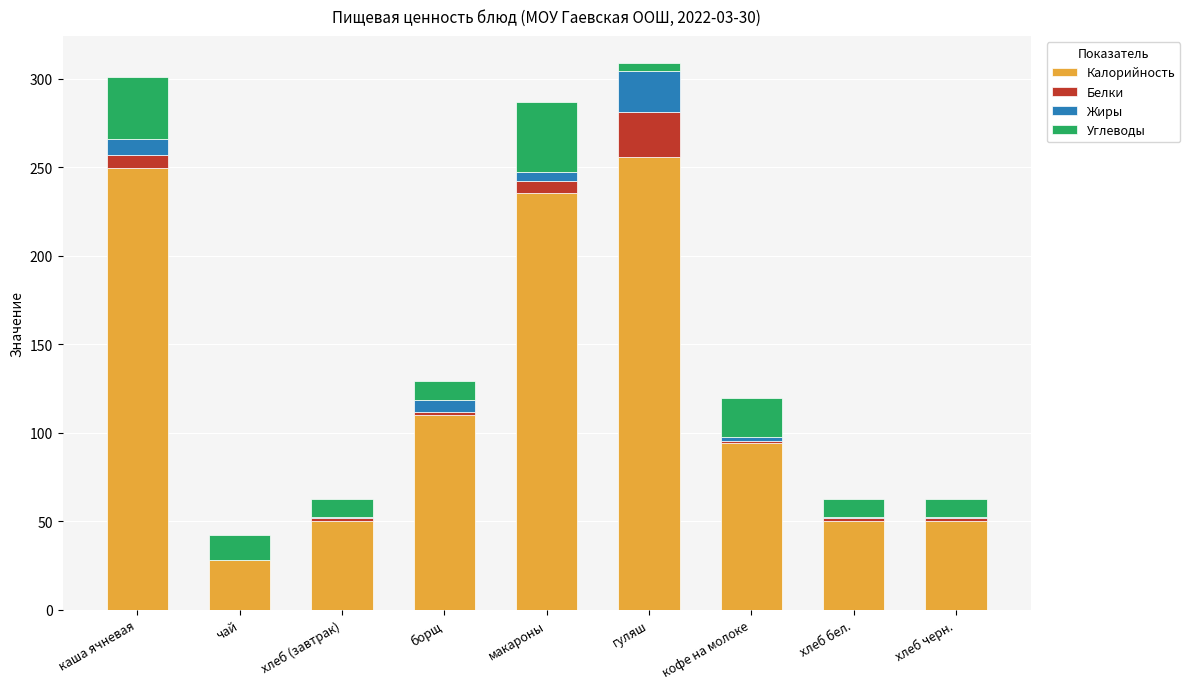

What is the total value across all series at каша ячневая?

301.0